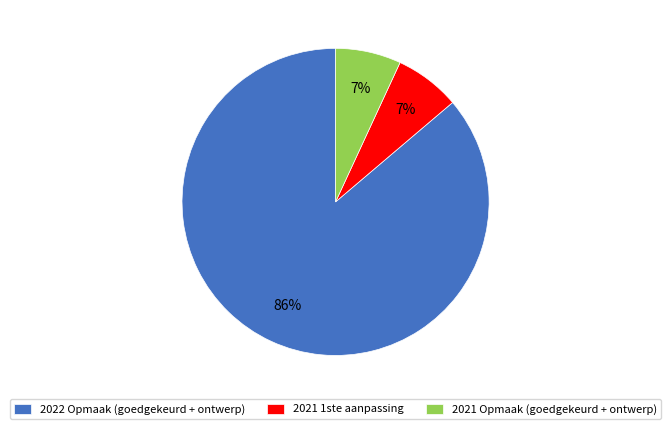

Which slice is the largest?

2022 Opmaak (goedgekeurd + ontwerp)